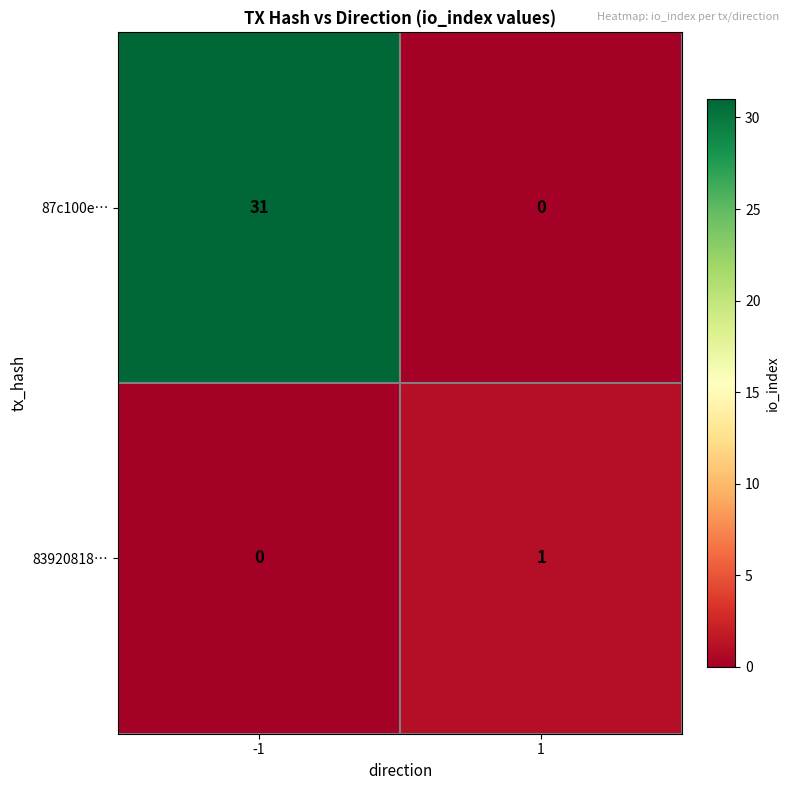

Reading right to left, what are all the values shown in this chart?

87c100e…: 0	31
83920818…: 1	0